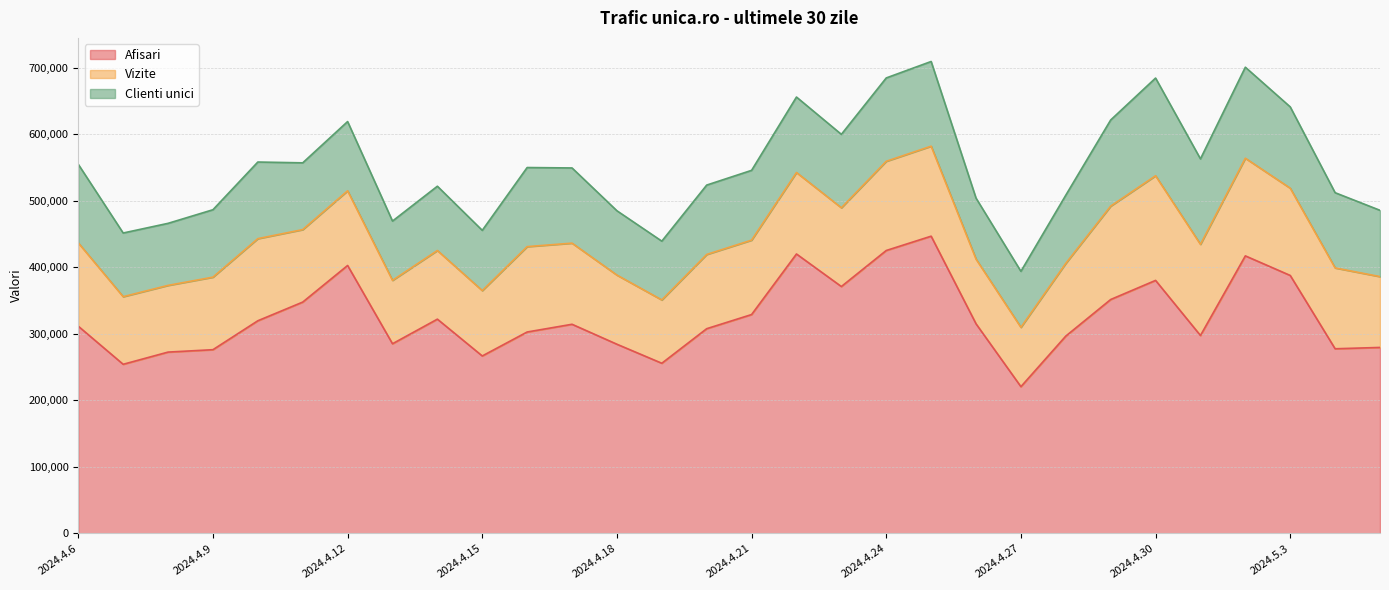

What is the approximate value of Clienti unici at 2024.5.5?

99619